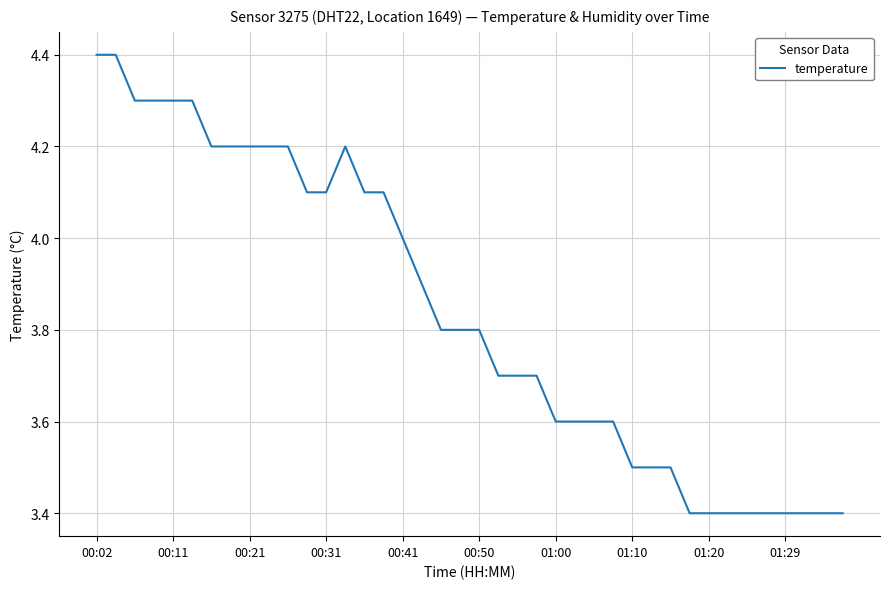

What is the minimum value shown in the chart?

3.4